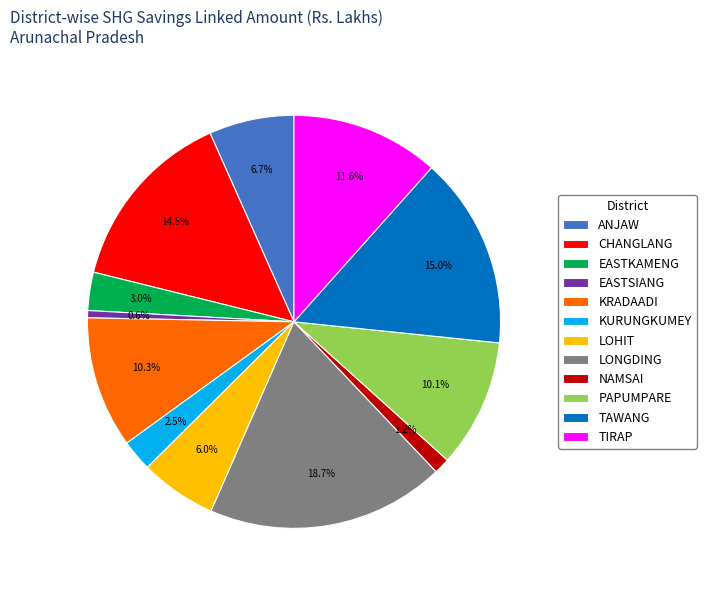

To the nearest percent, what portion does TIRAP represent?

12%